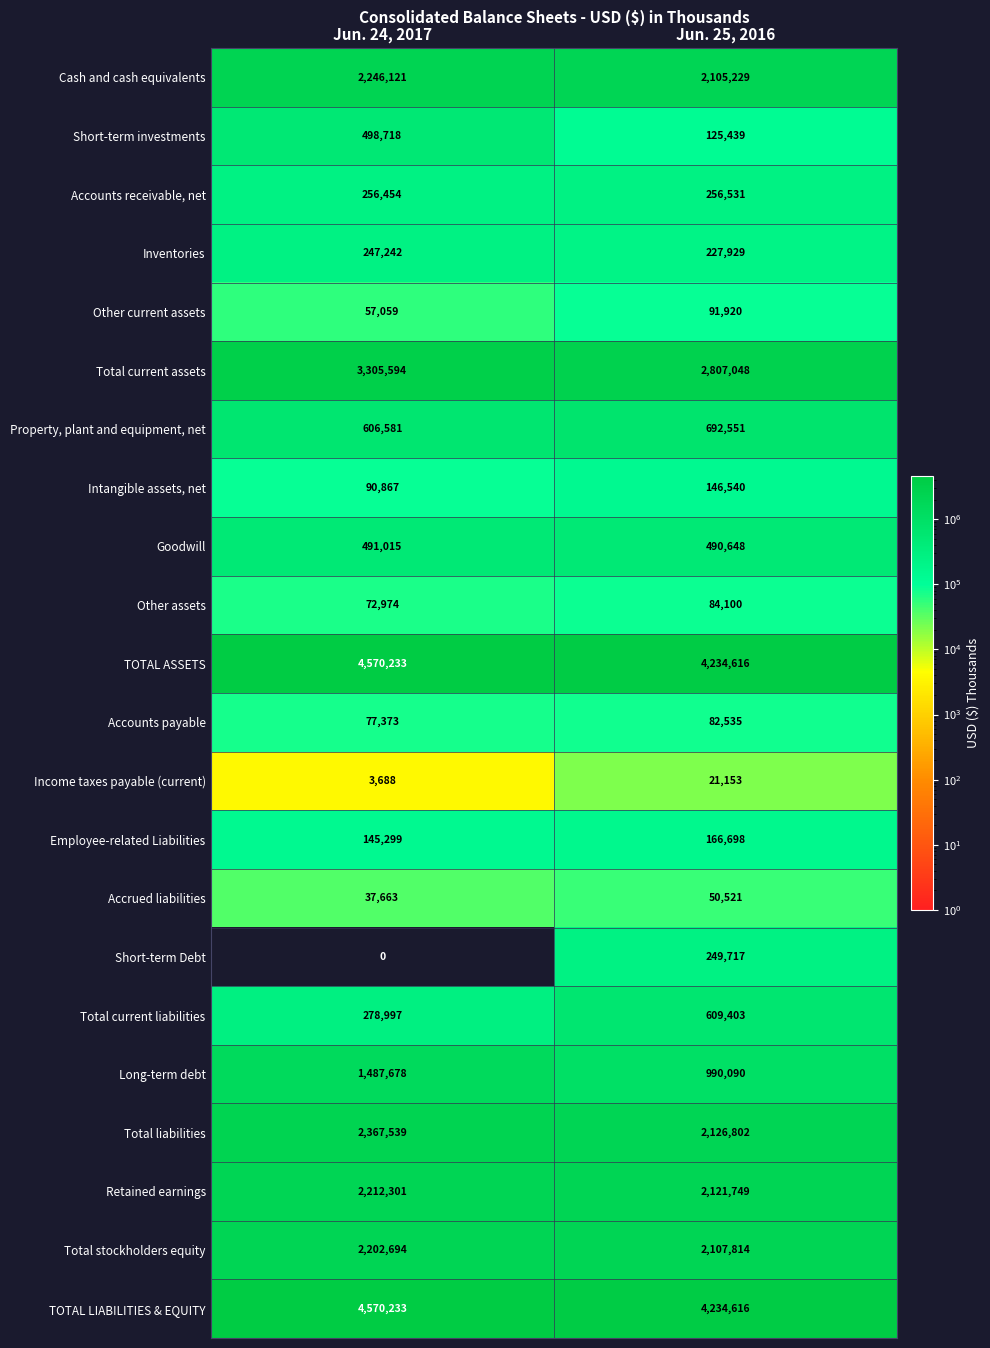

What is the approximate value of Inventories at Jun. 24, 2017?

247242